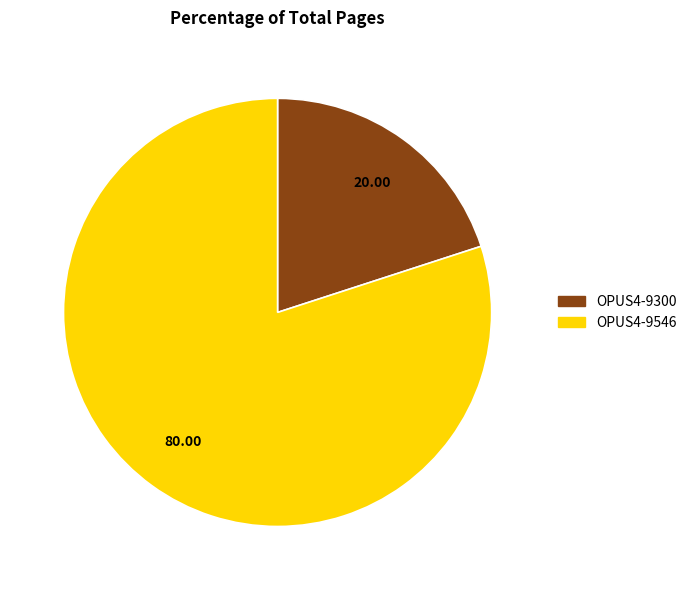

What is the smallest slice in the pie chart?

OPUS4-9300